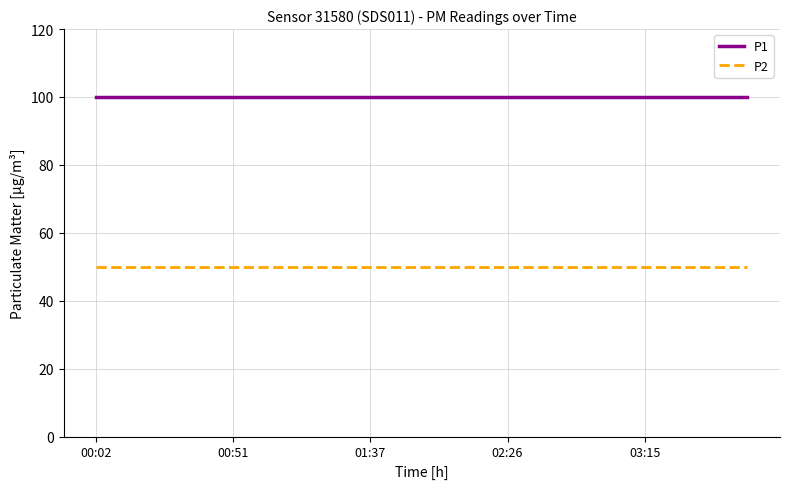

True or false: P2 and P1 intersect in this chart.

False